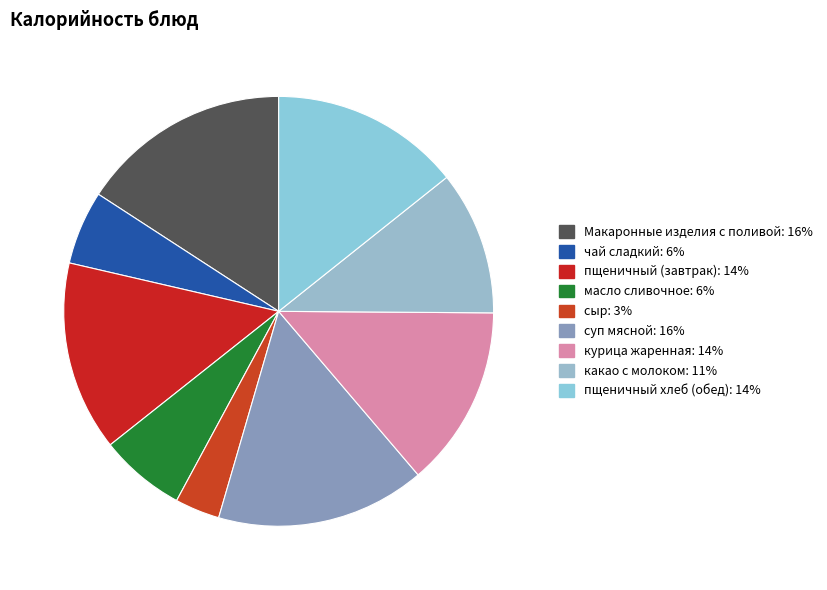

Approximately how many times larger is the value at пщеничный (завтрак) compared to сыр?

4.2